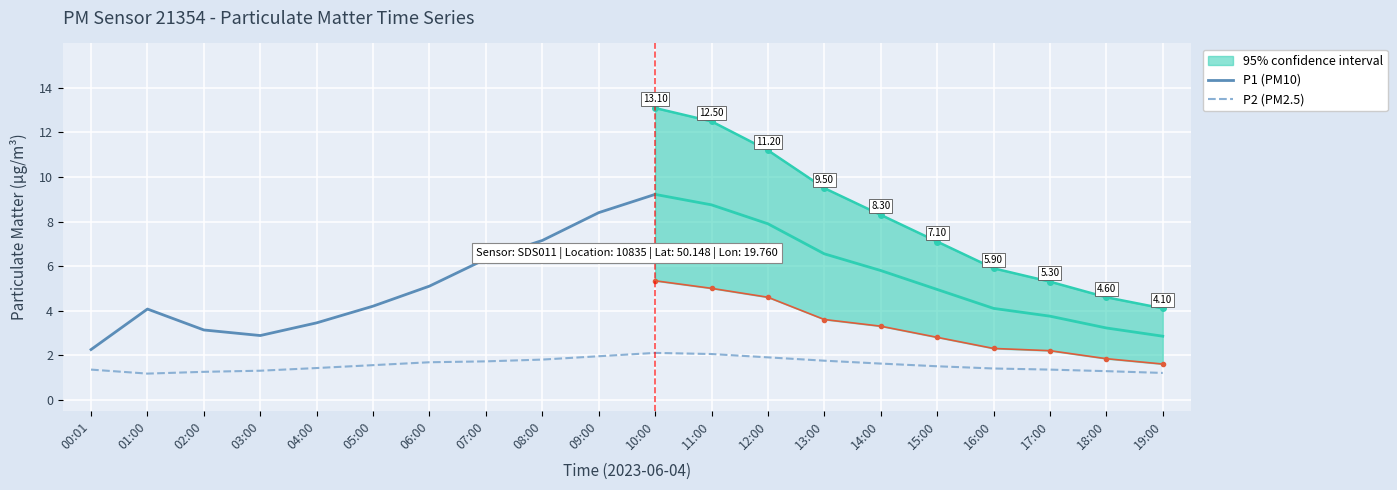

True or false: P2 has more than 0 interior local peaks.

True